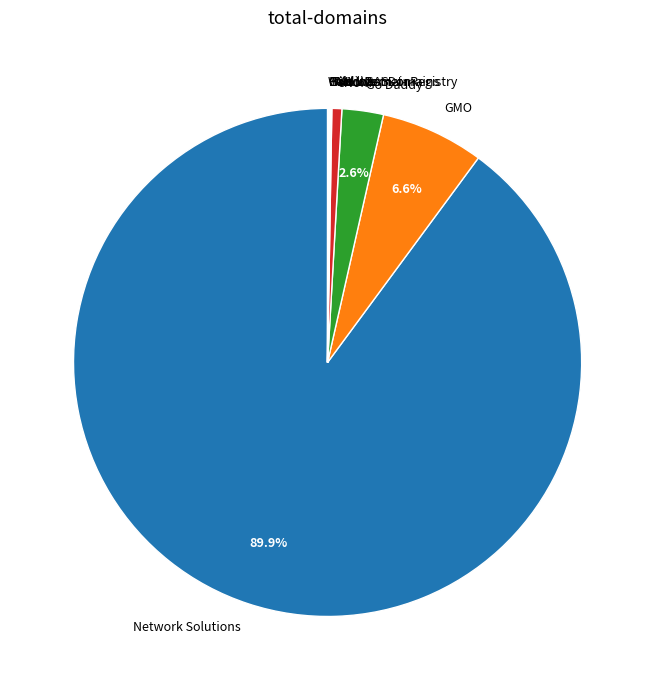

Which slice is the largest?

Network Solutions